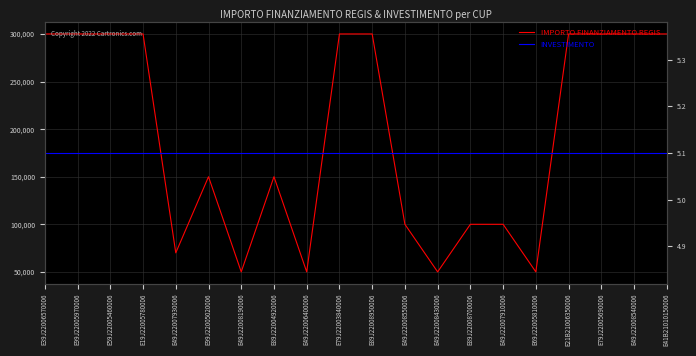

Which series has the largest total across all categories?

IMPORTO FINANZIAMENTO REGIS